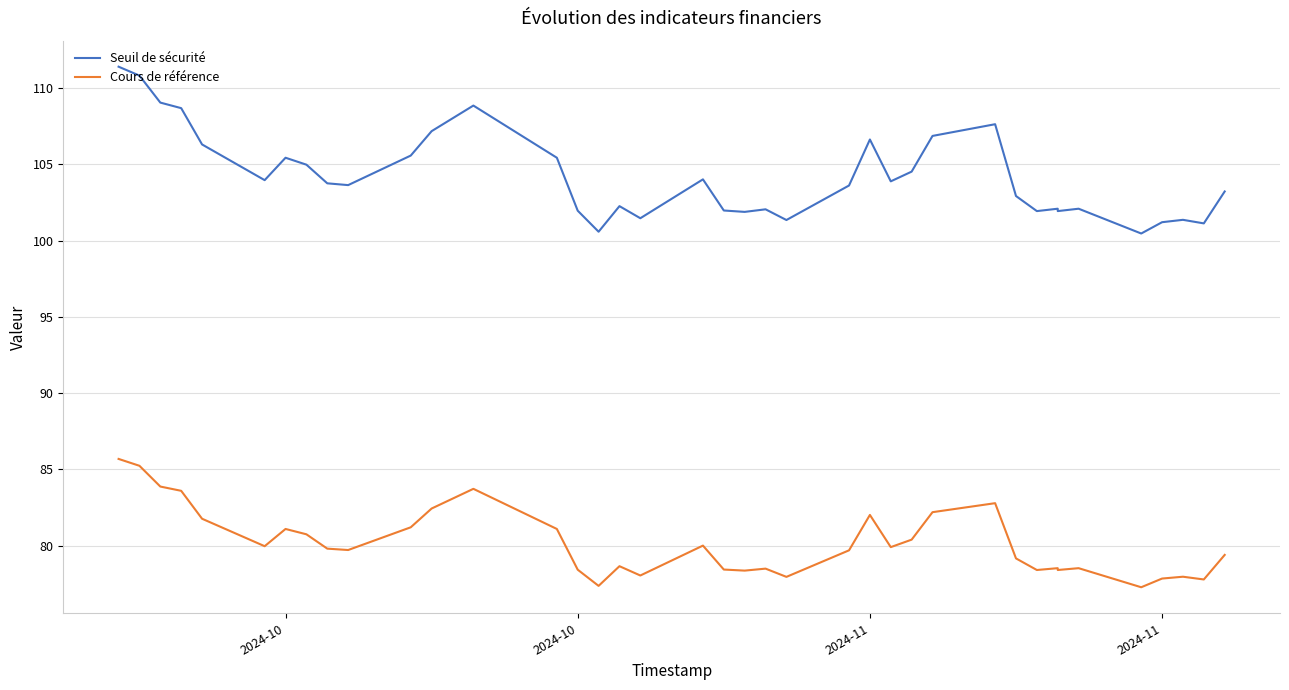

True or false: Seuil de sécurité and Cours de référence cross at least once.

False